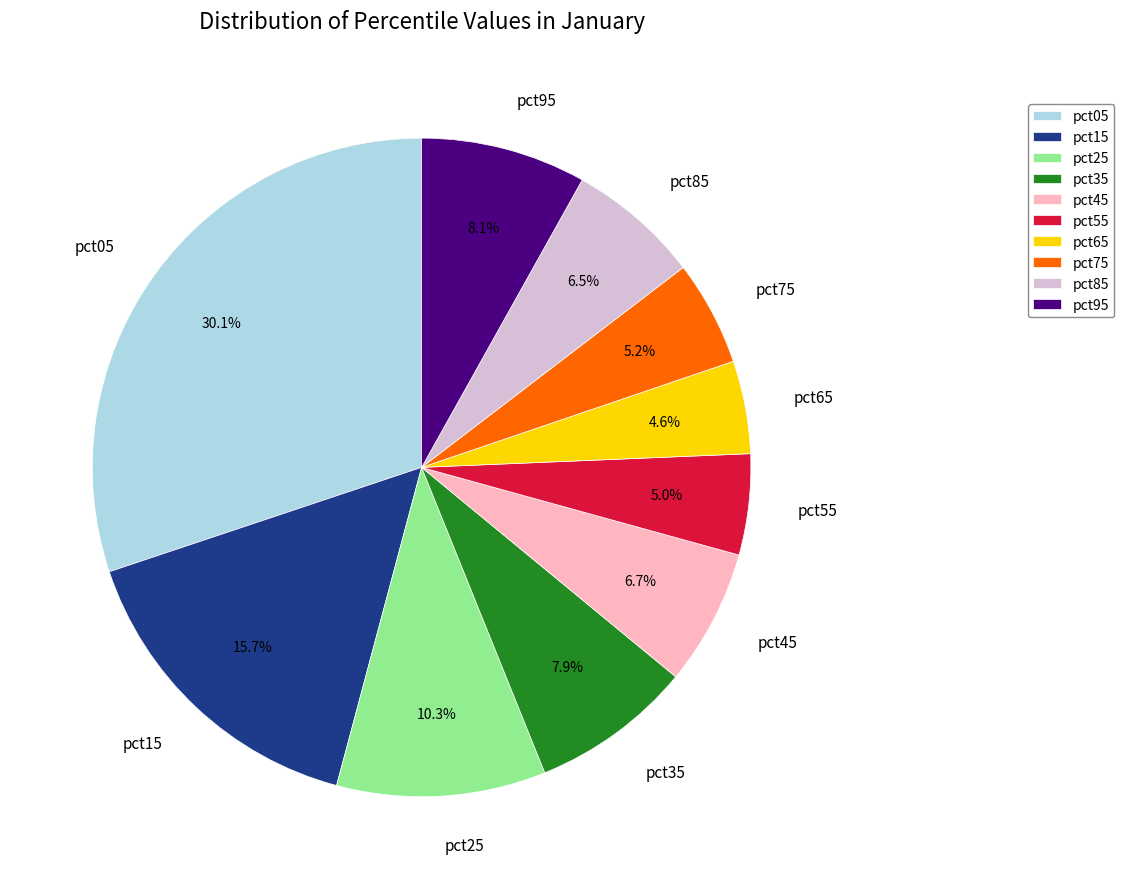

Approximately how many times larger is the value at pct25 compared to pct35?

1.3